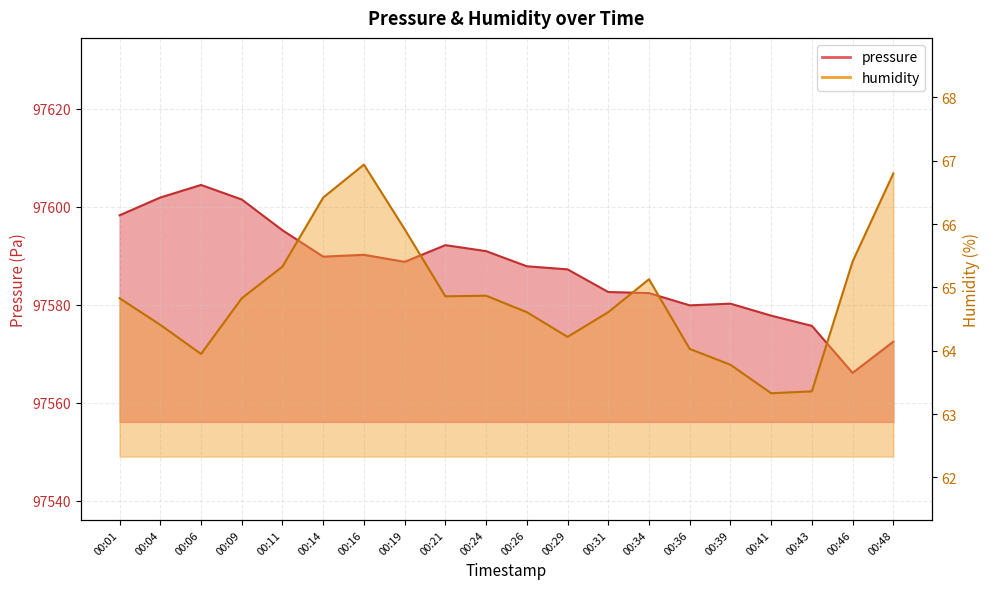

What are all the series names shown in the legend?

pressure, humidity